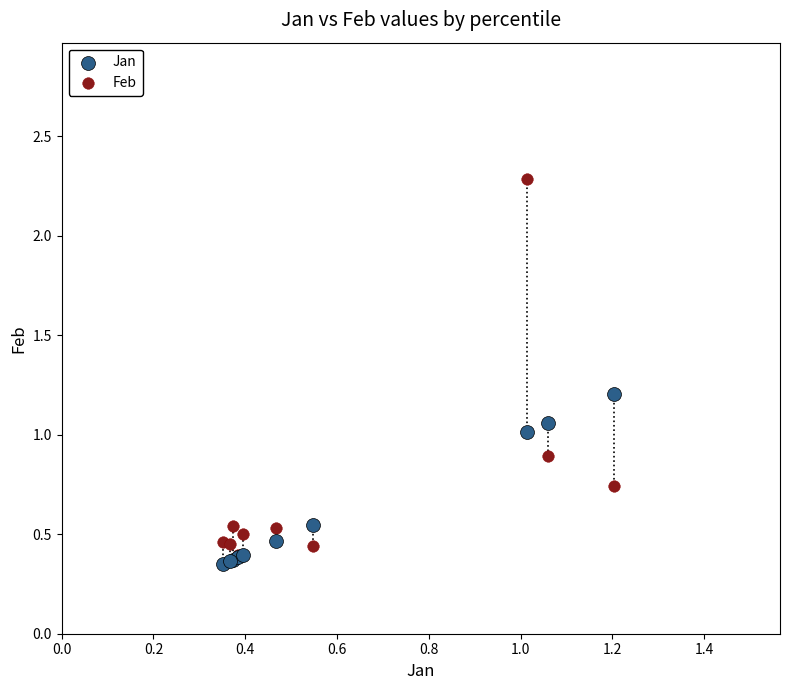

What are all the series names shown in the legend?

Jan, Feb